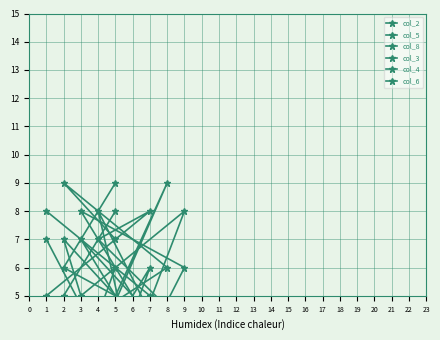

After their last crossing, which series has the higher values: col_3 or col_4?

col_3